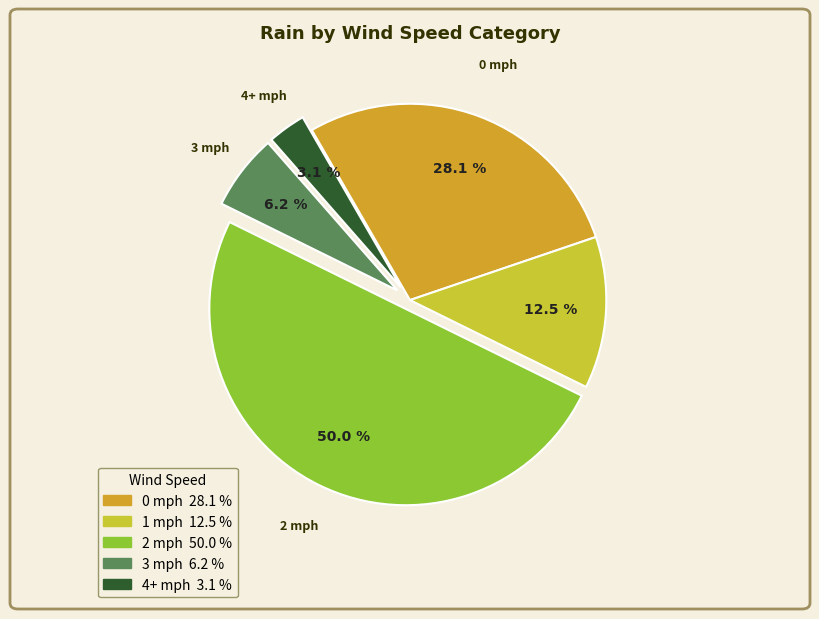

To the nearest percent, what is the average slice percentage?

20%